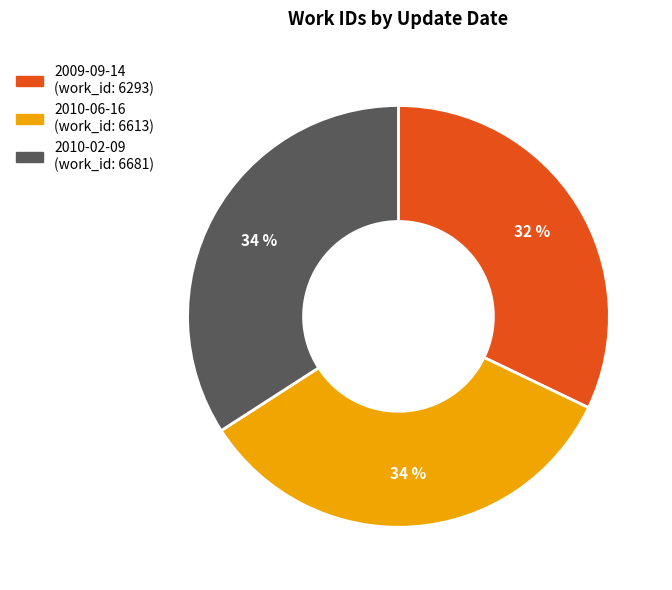

Approximately how many times larger is the value at 2010-02-09 compared to 2009-09-14?

1.1